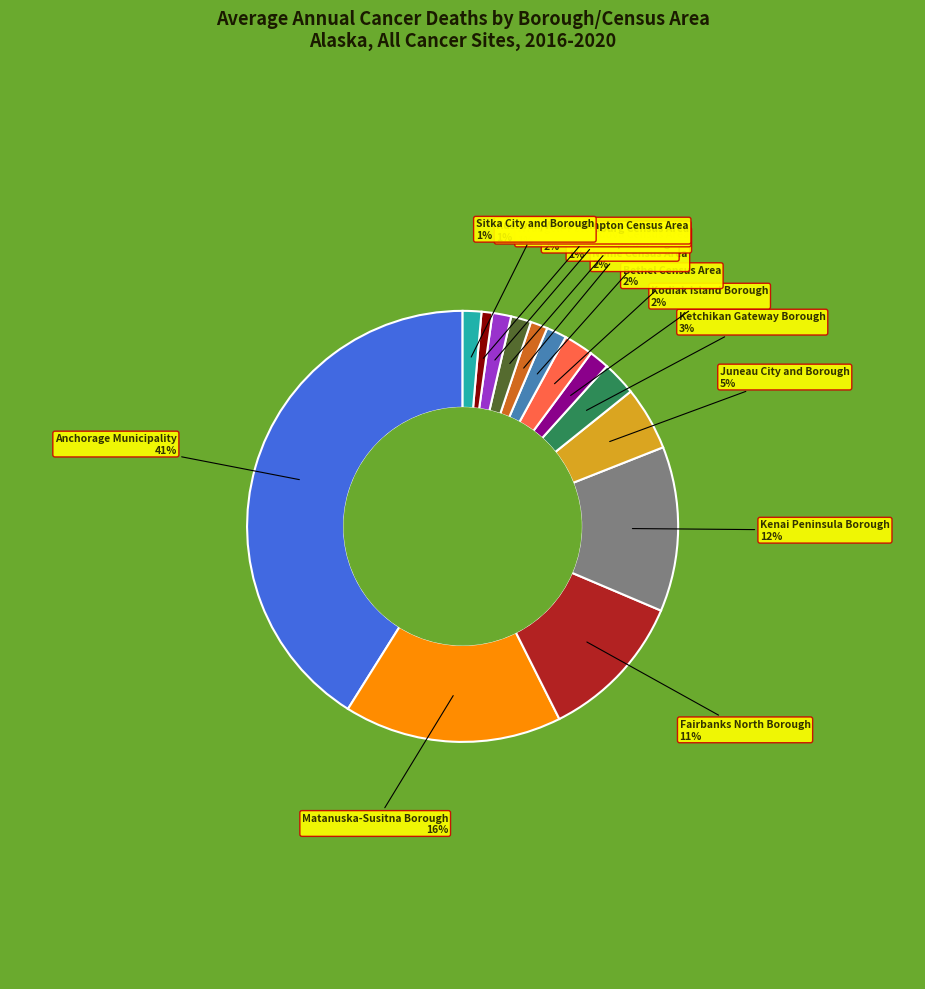

Does any single category account for the majority?

No